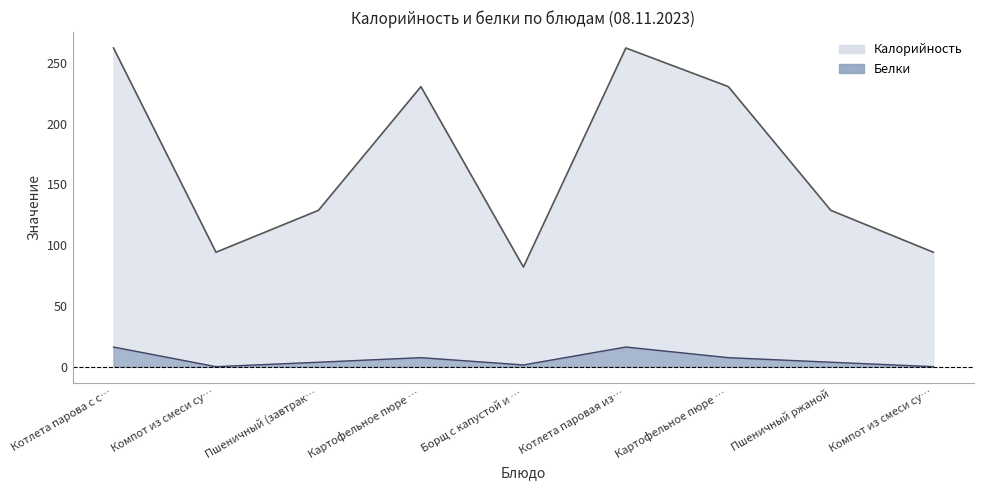

Is the value of Калорийность at Картофельное пюре … greater than the value of Белки at Компот из смеси су…?

Yes